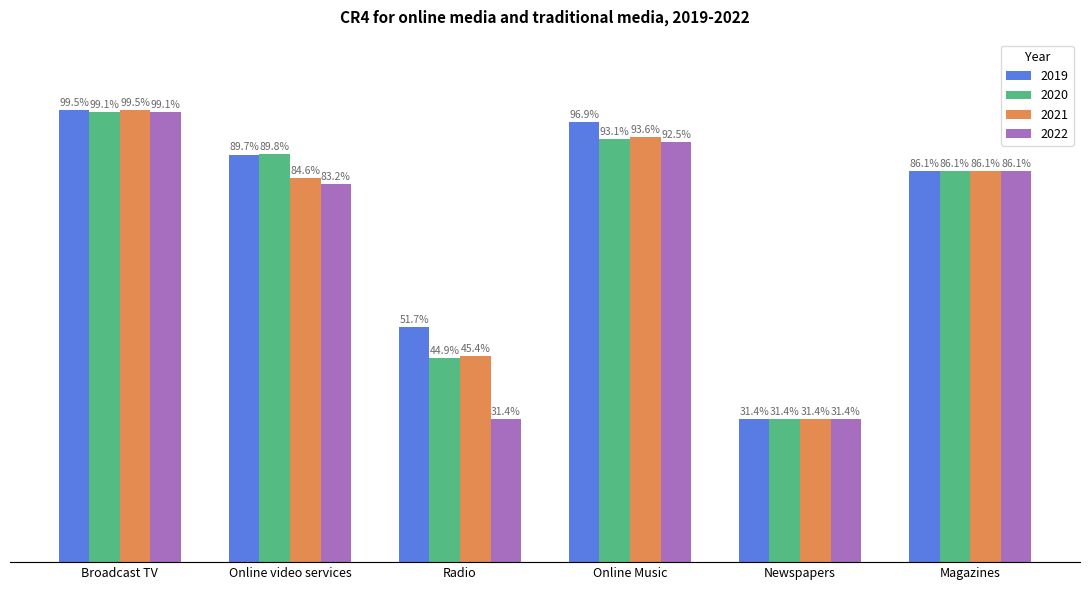

At which category is the sum across all series the highest?

Broadcast TV